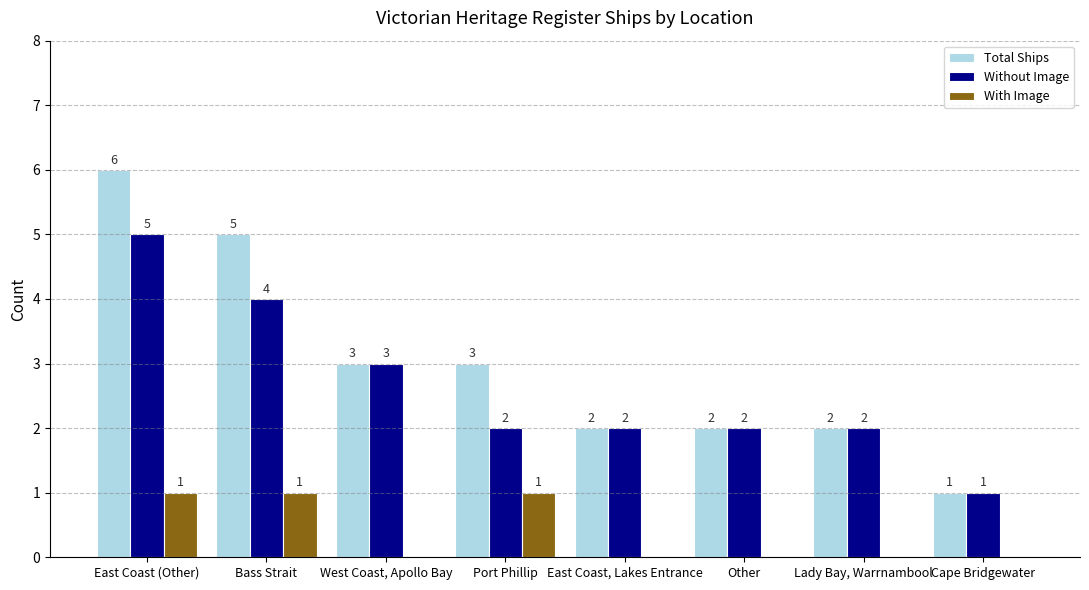

Count the With Image values in the range 0 to 1.

8